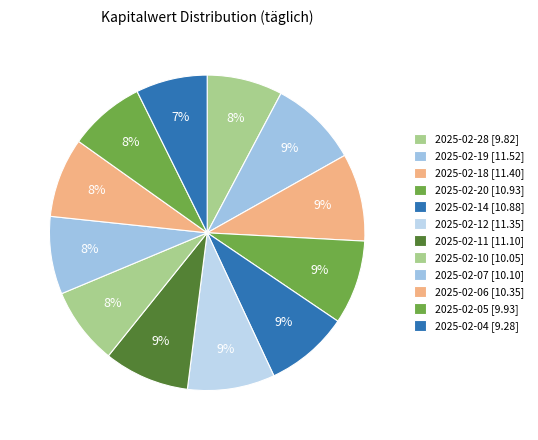

Is it true that 2025-02-04 is 7% of the pie?

True